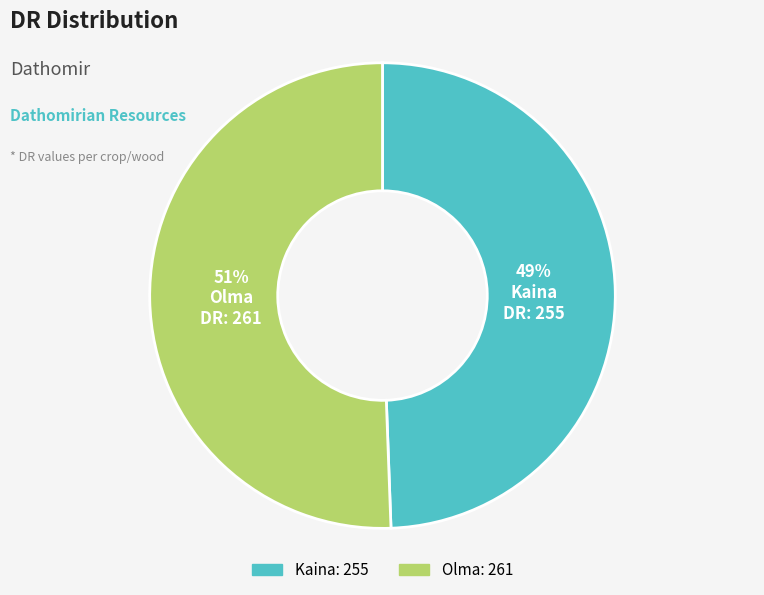

Does any single category account for the majority?

Yes